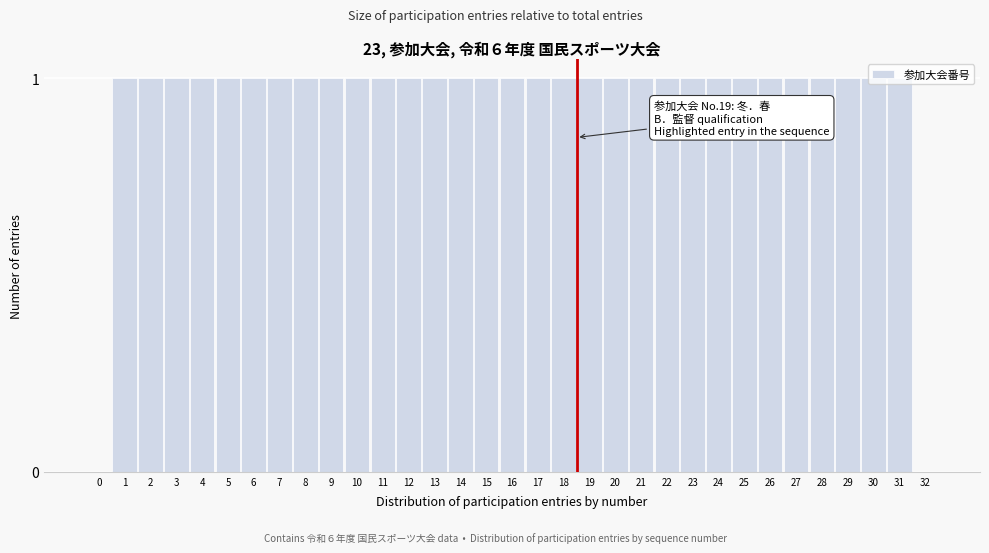

True or false: the data shows 0 at 29.

False